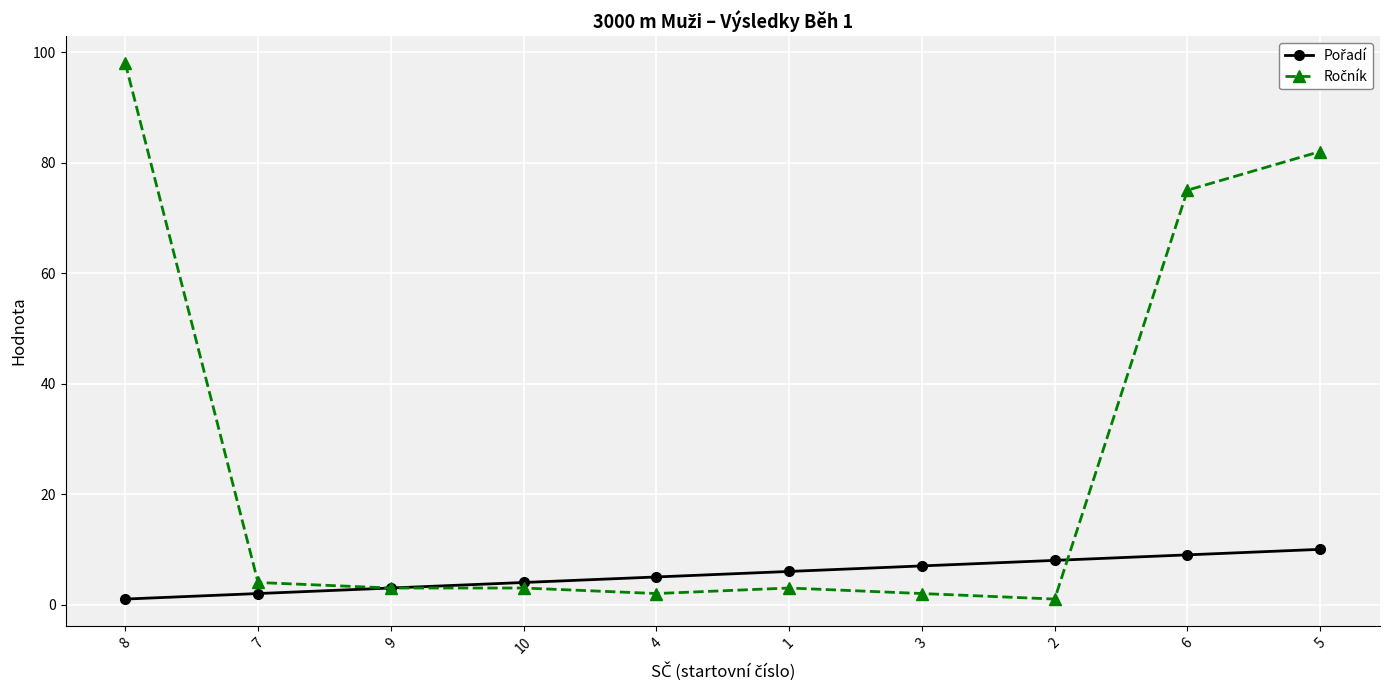

At which category is the sum across all series the highest?

8